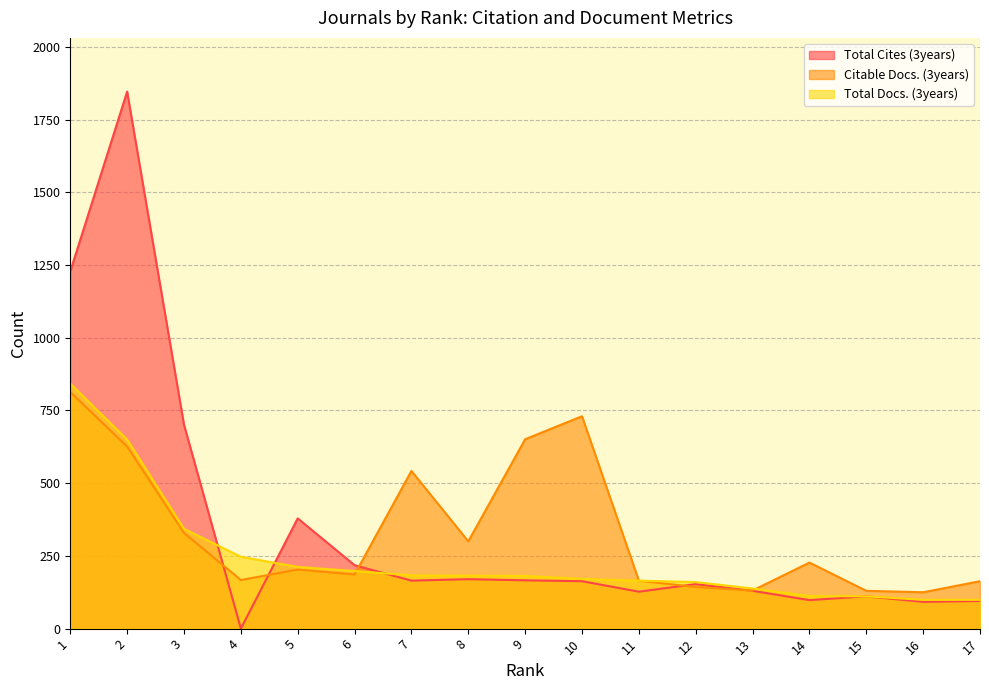

Is the value of Total Cites (3years) at 14 greater than the value of Citable Docs. (3years) at 3?

No